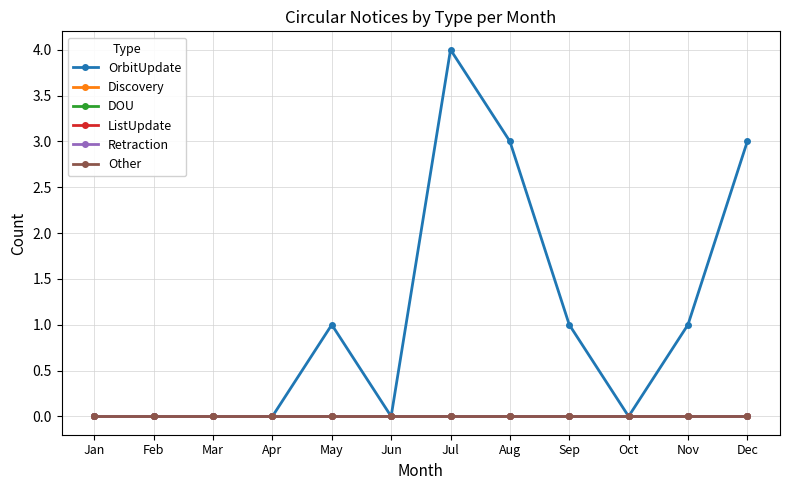

True or false: OrbitUpdate and Discovery cross at least once.

False